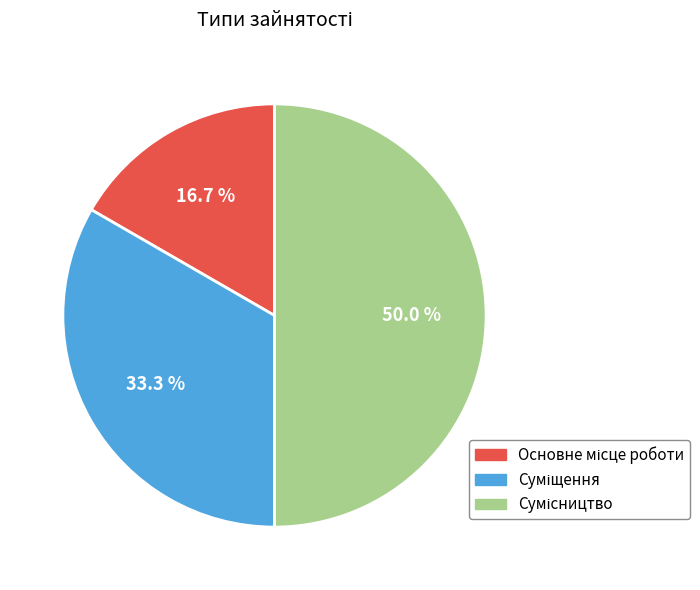

How many segments does this pie chart have?

3